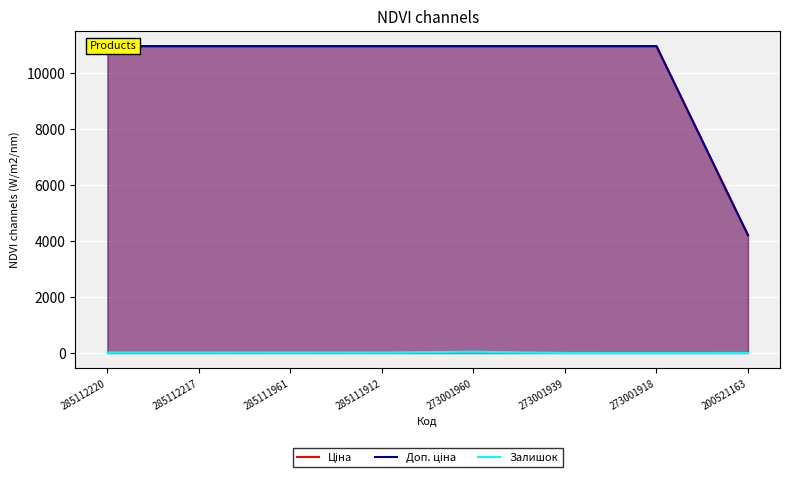

Reading left to right, list all the values displayed in this chart.

Ціна: 10952.0	10952.0	10952.0	10952.0	10952.0	10952.0	10952.0	4204.8
Доп. ціна: 10952.0	10952.0	10952.0	10952.0	10952.0	10952.0	10952.0	4205.0
Залишок: 18.0	18.0	17.0	18.0	46.0	2.0	0.0	2.0